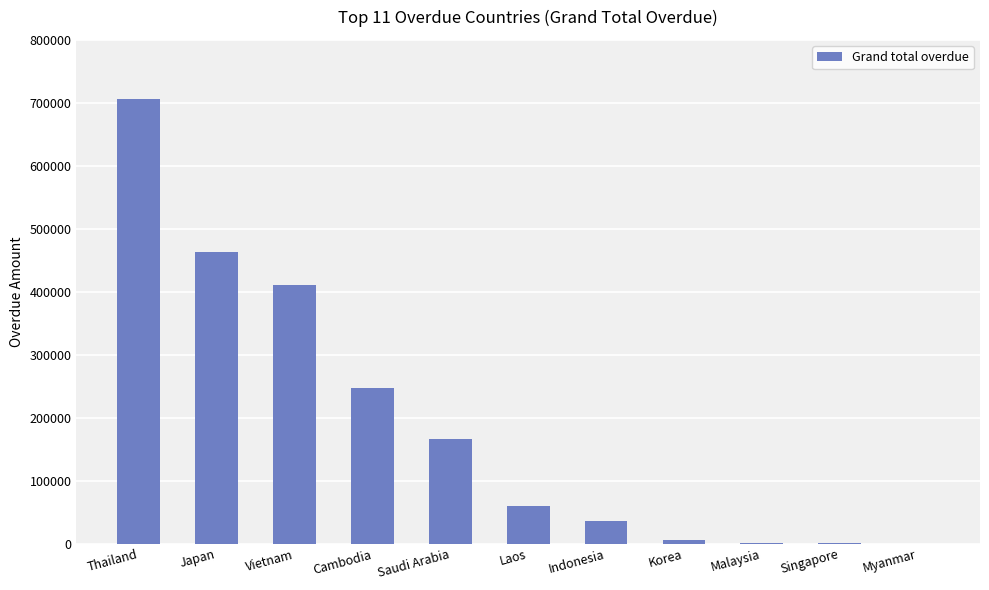

What is the sum of all values?

2093028.1